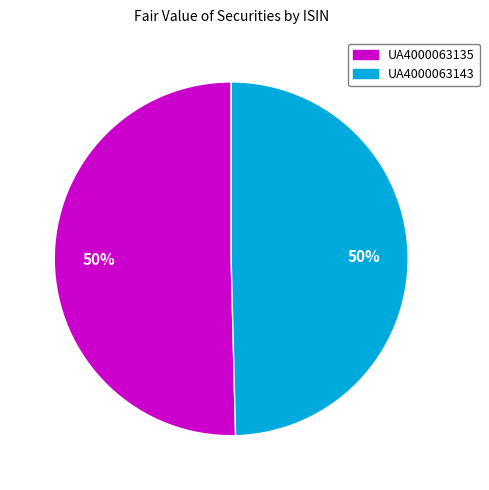

True or false: UA4000063135 accounts for 50% of the total.

True